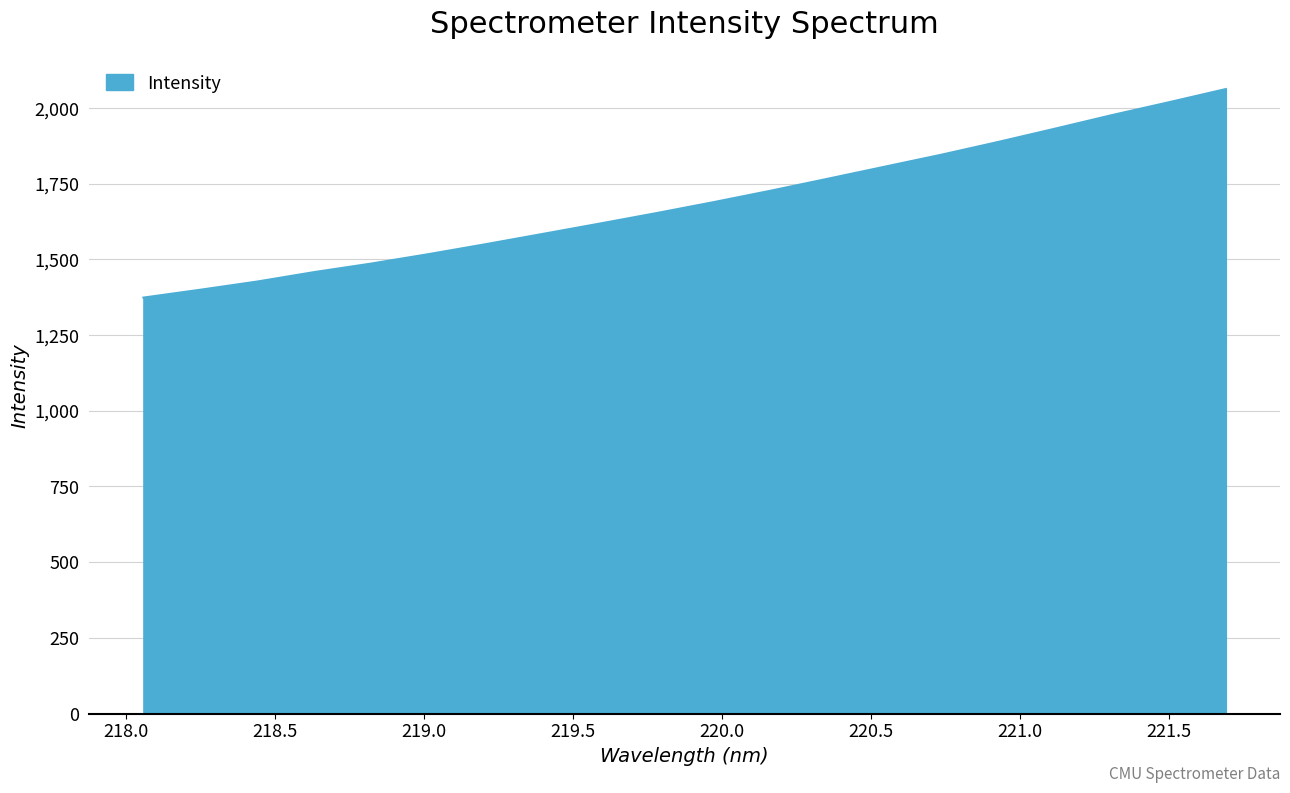

What is the difference between the maximum and minimum values?

688.8